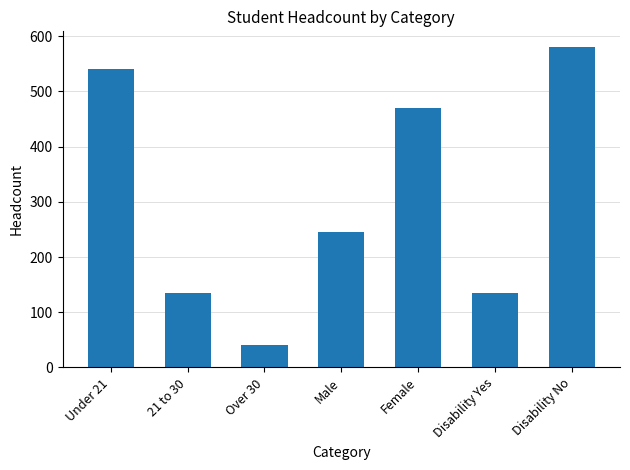

What is the difference between the values at Over 30 and Under 21?

500